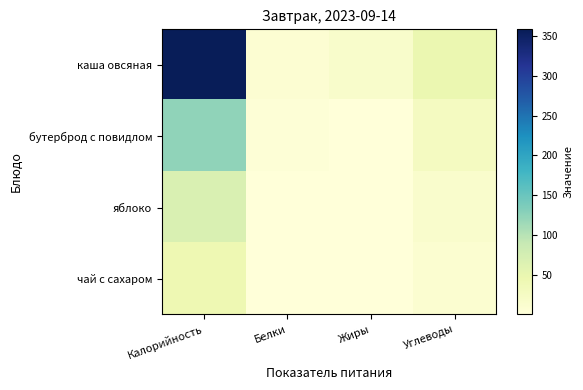

What is the difference between the highest and lowest values at Жиры?

15.5